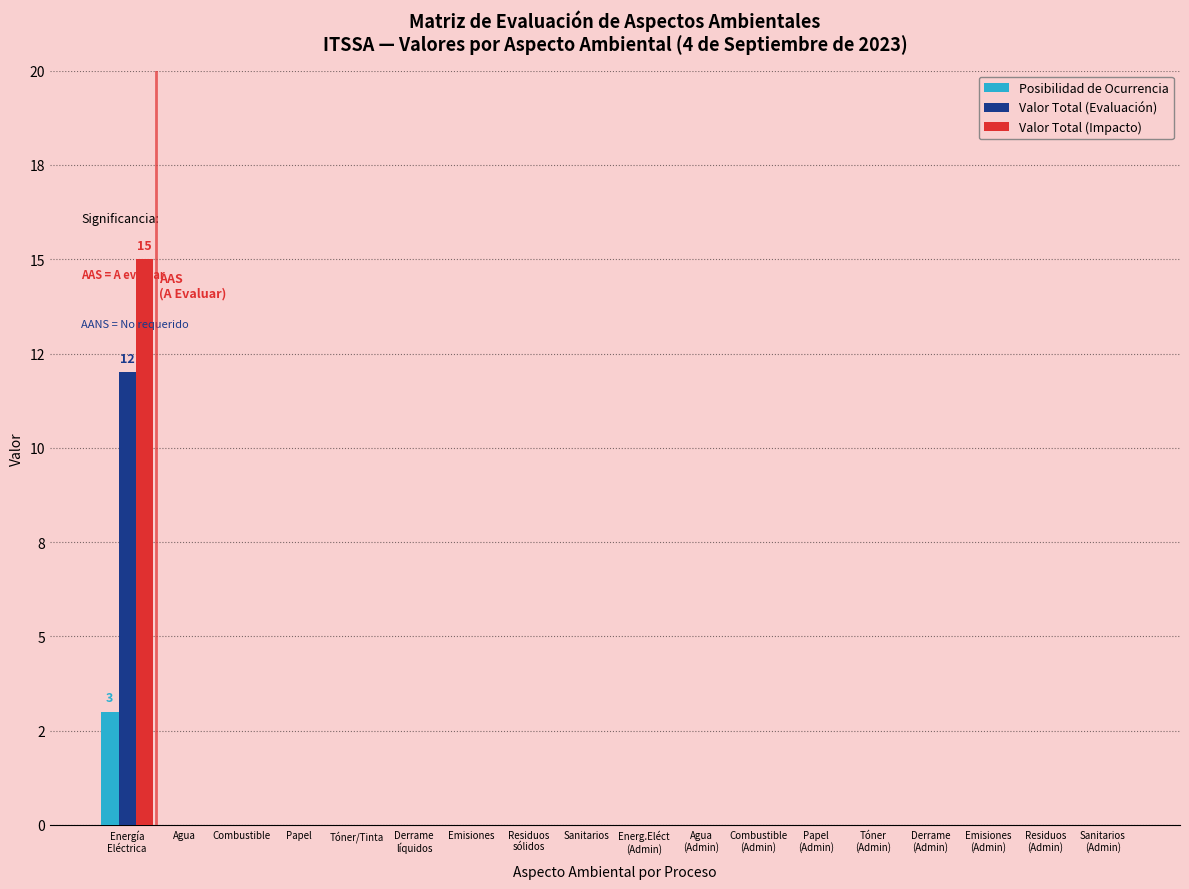

What is the difference between the maximum and minimum values in the Posibilidad de Ocurrencia series?

3